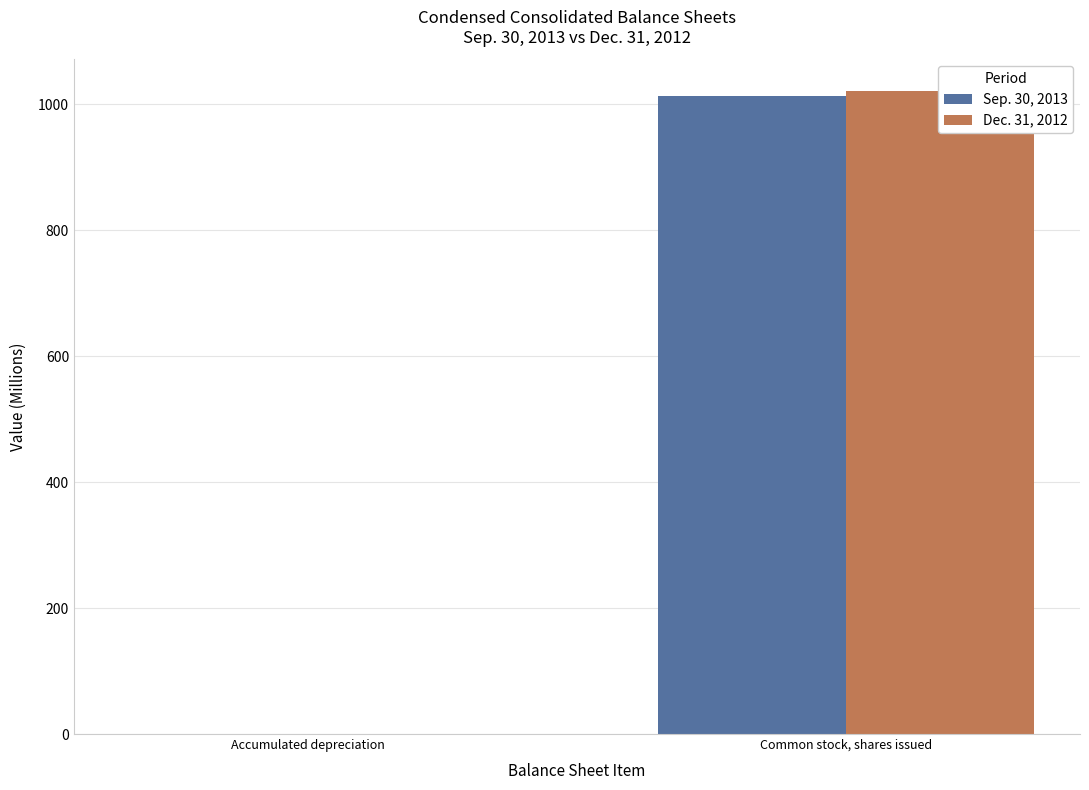

True or false: Dec. 31, 2012 has a value of 0.0 at Accumulated depreciation.

True